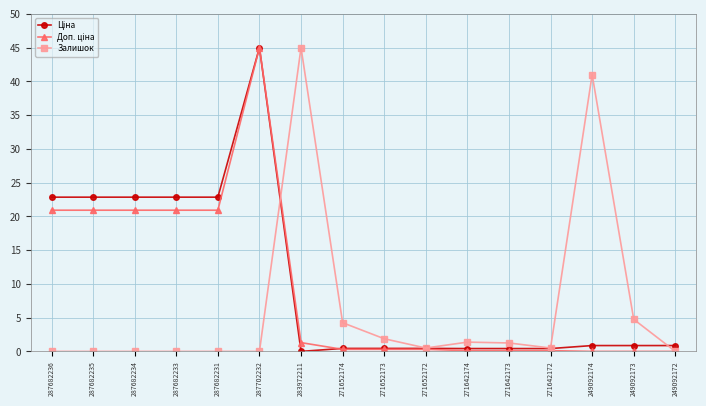

What is the greatest value displayed?

45.0